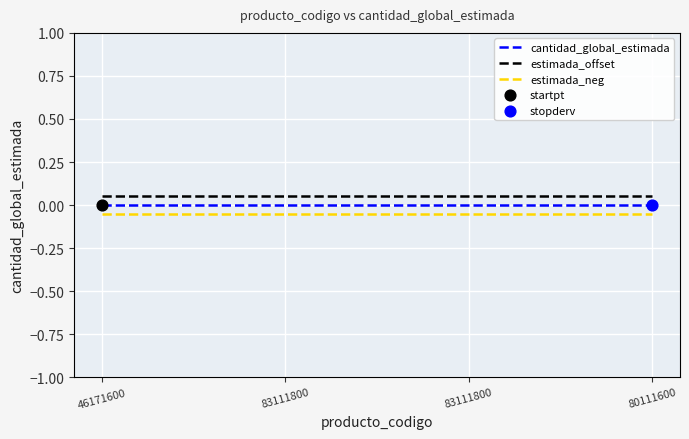

How many lines are shown in the chart?

3